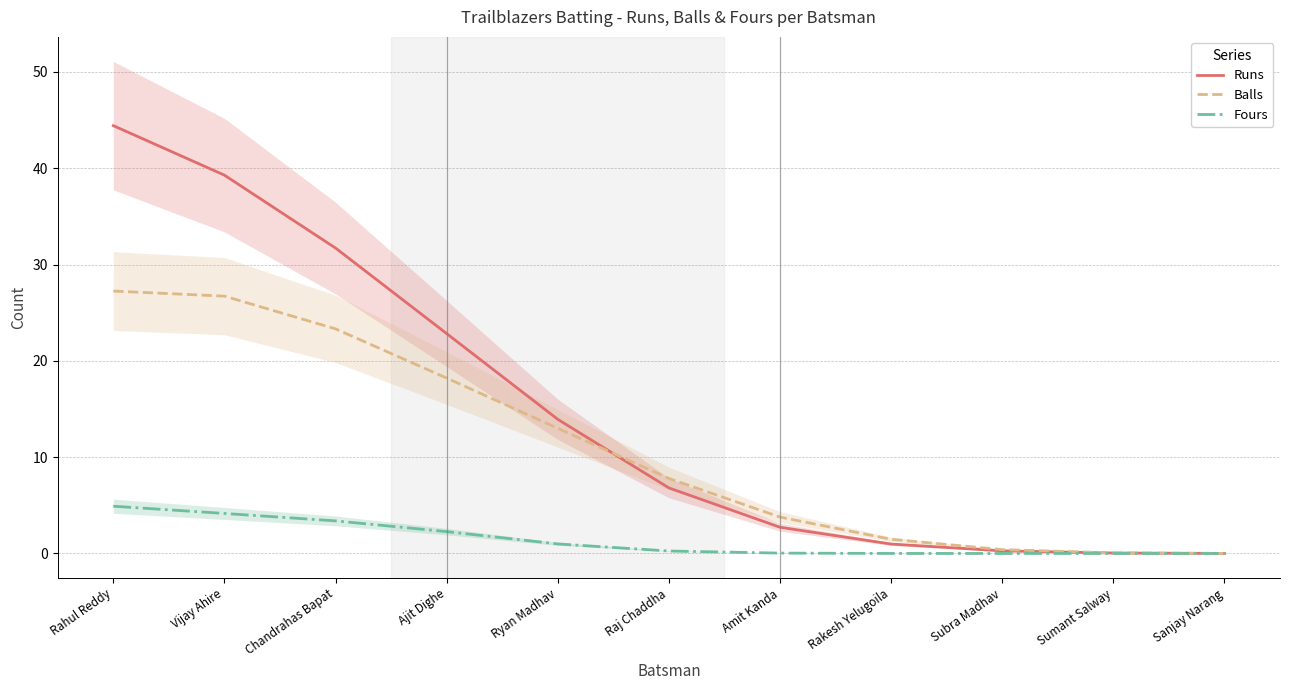

What are all the series names shown in the legend?

Runs, Balls, Fours